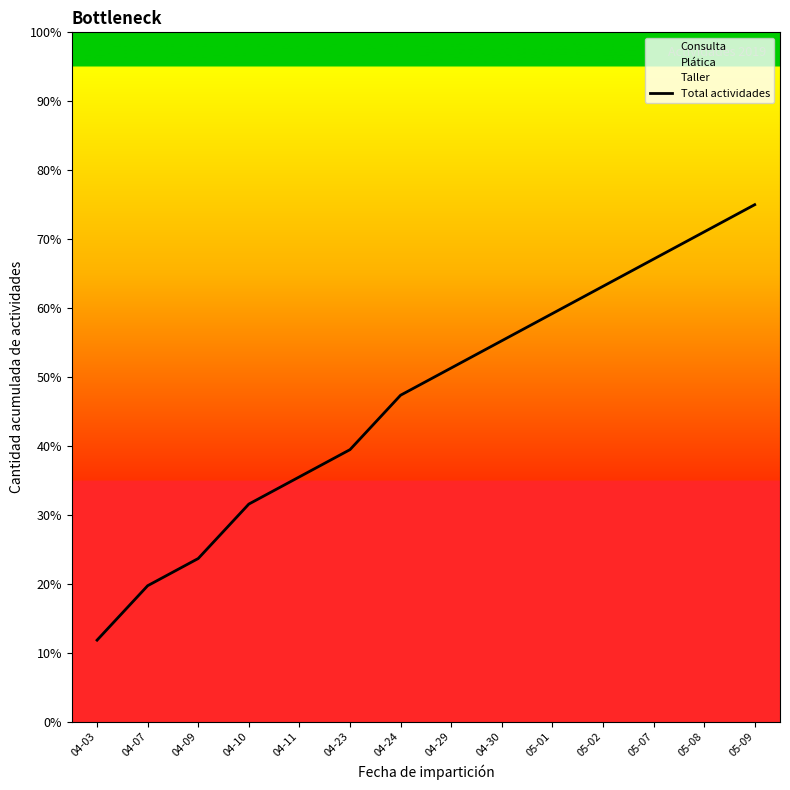

Does the chart display data point markers on the line(s)?

No